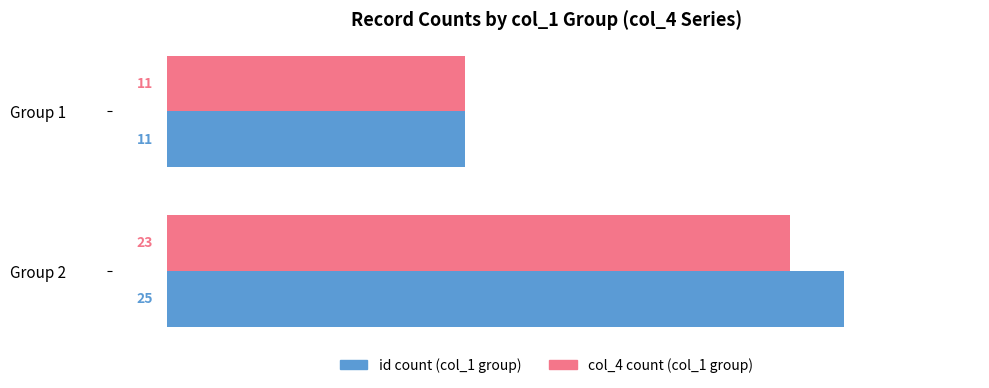

At which category is the sum across all series the highest?

Group 2